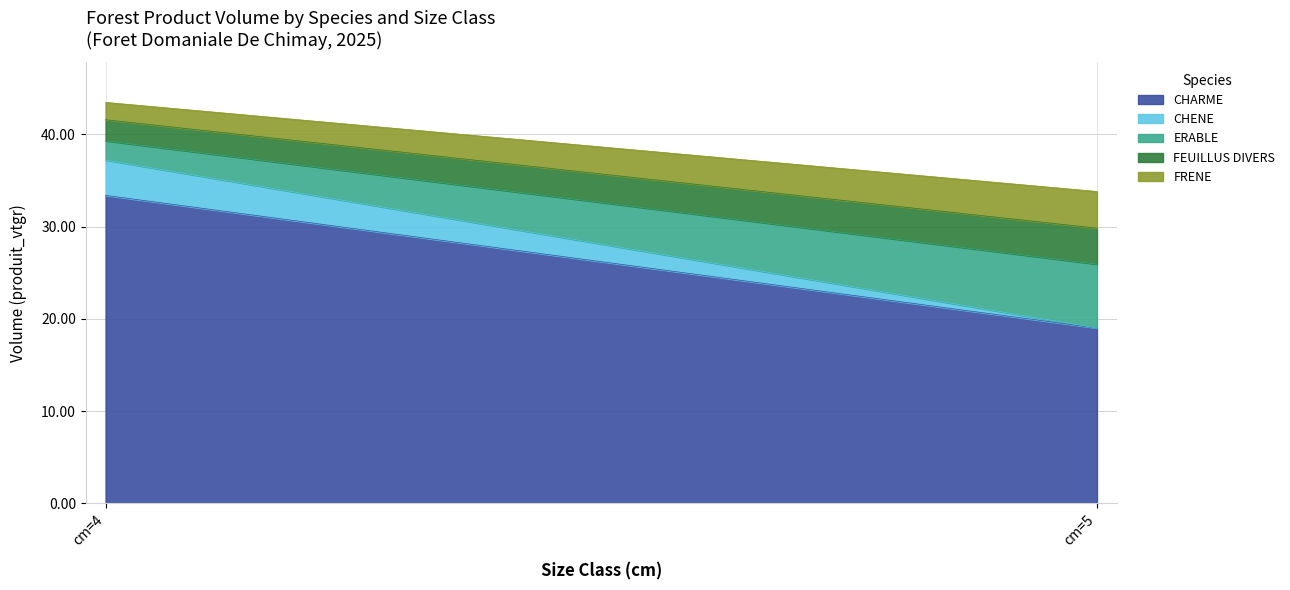

Which series has the largest total across all categories?

CHARME